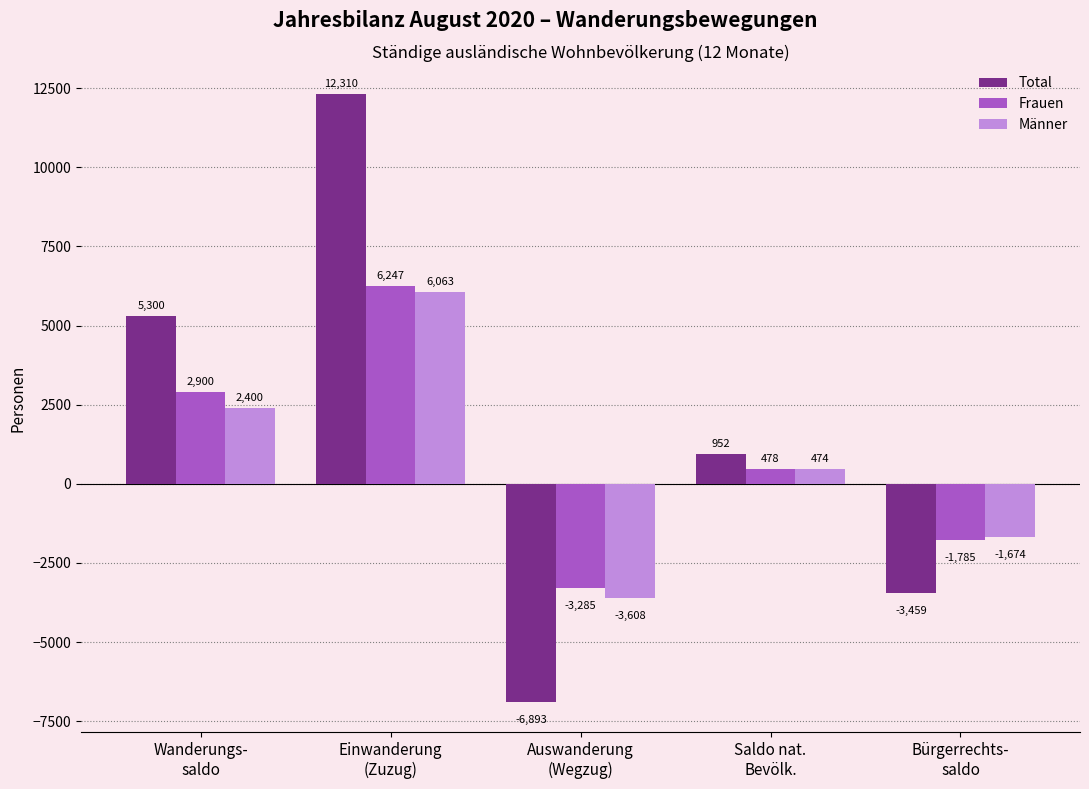

Which series has the largest total across all categories?

Total